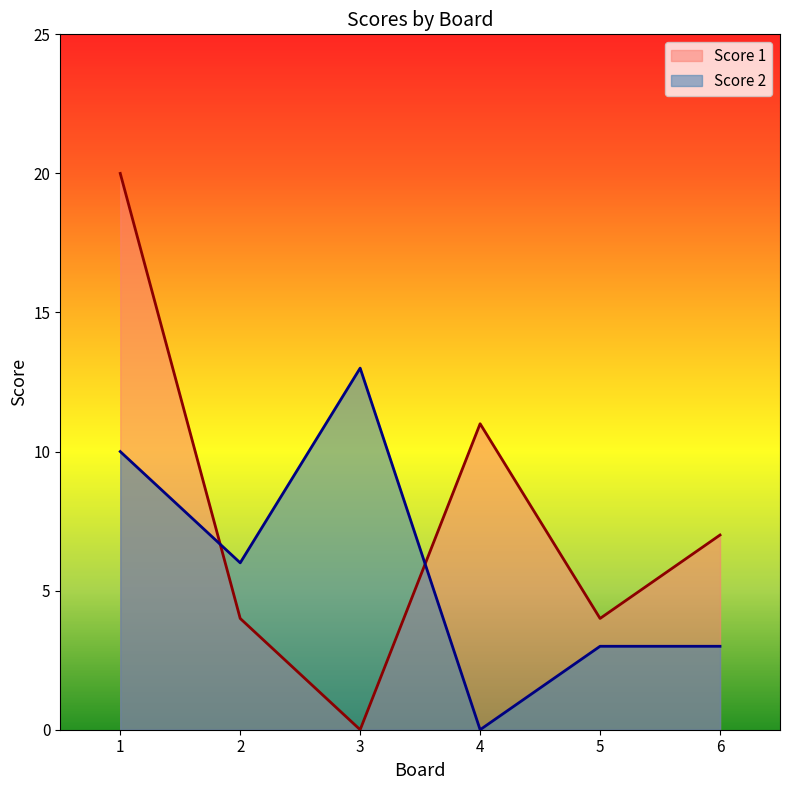

How many lines are shown in the chart?

2